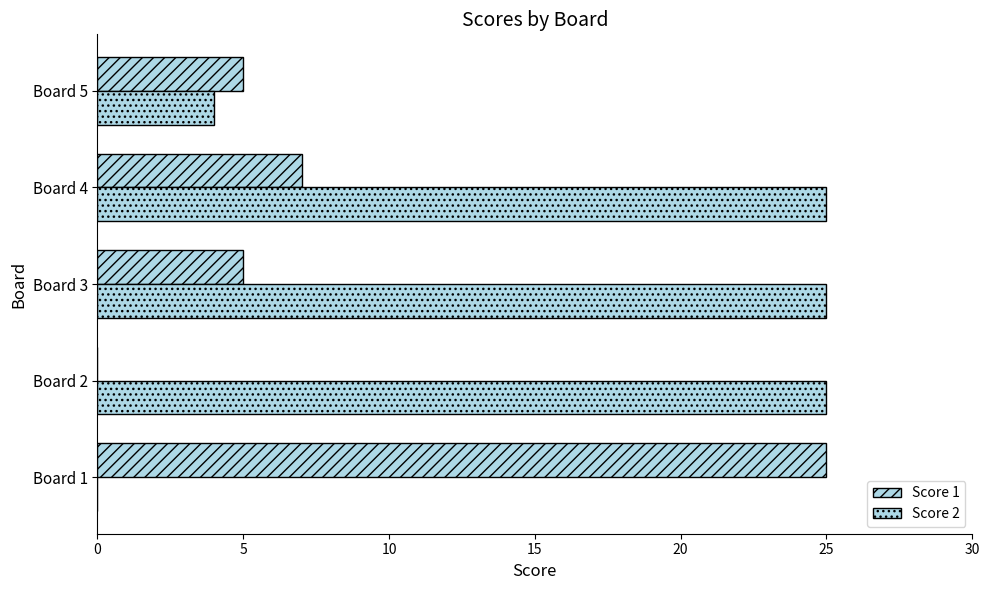

What is the difference between the maximum and second lowest values in the Score 2 series?

21